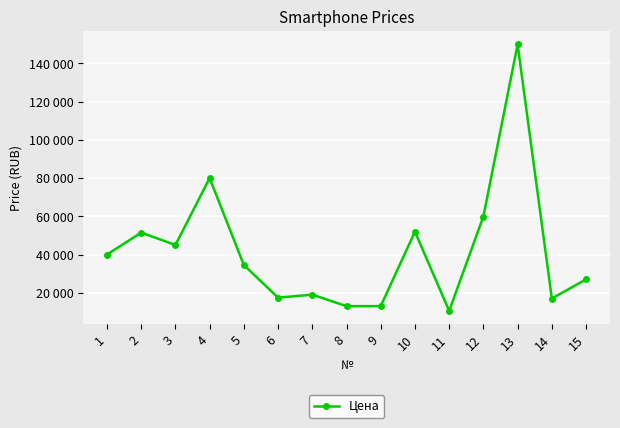

What is the sum of all values?

629720